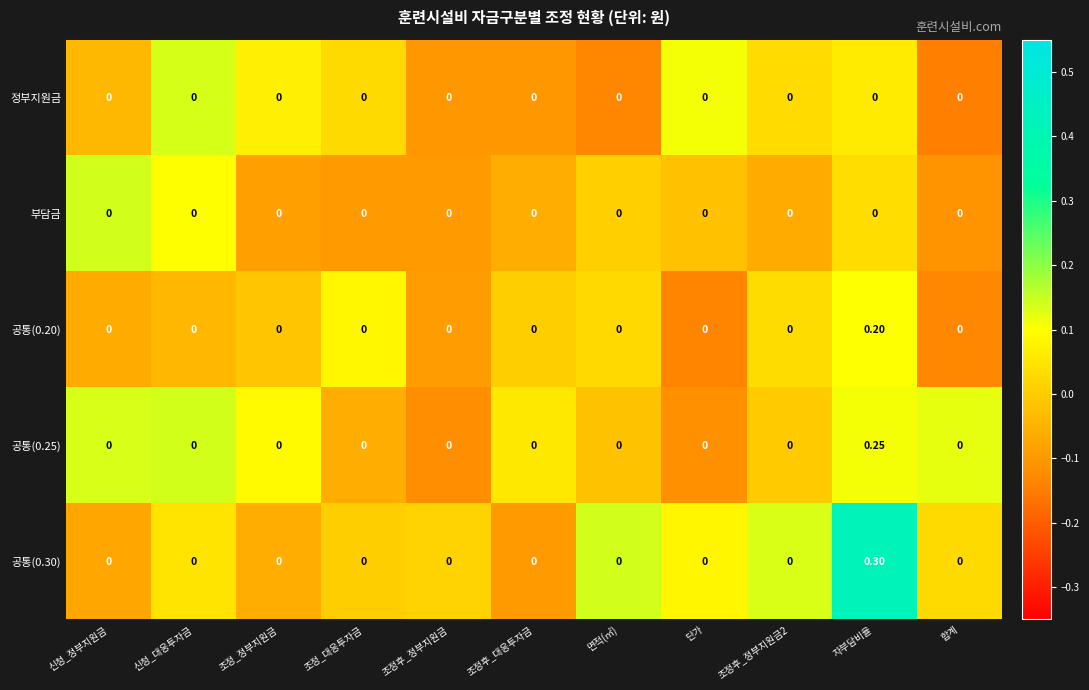

Which category has the highest value across all series?

자부담비율